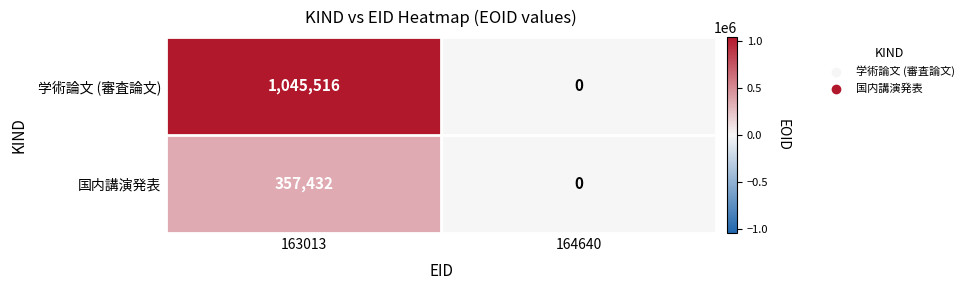

What is the sum of the 学術論文 (審査論文) values at 163013 and 164640?

1045516